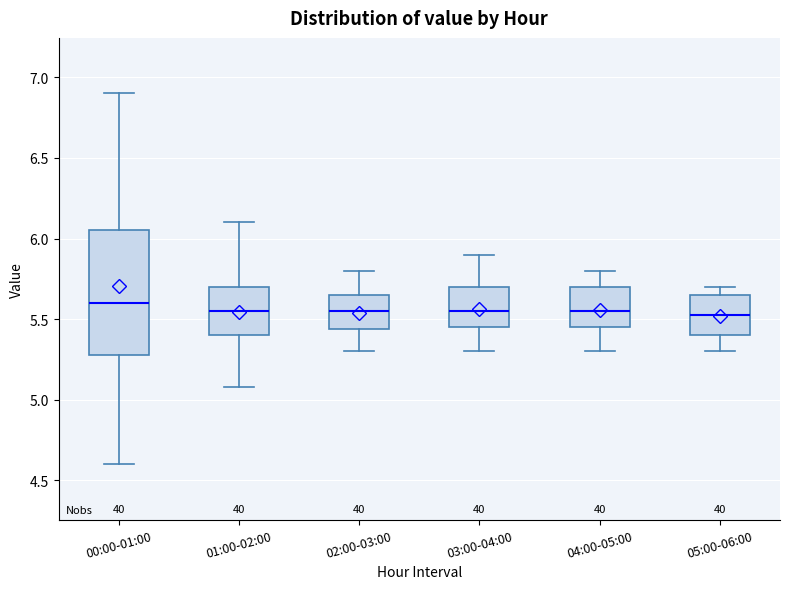

Reading left to right, transcribe this box plot: for each box, give where its median line is, the range the box spans, and where its two whiskers end, as read against the y-axis. The values are not printed on the chart, so give them approximately, as read against the axis.

00:00-01:00: median 5.60, box 5.30 to 6.05, whiskers 4.60 to 6.90
01:00-02:00: median 5.55, box 5.40 to 5.70, whiskers 5.10 to 6.10
02:00-03:00: median 5.55, box 5.45 to 5.65, whiskers 5.30 to 5.80
03:00-04:00: median 5.55, box 5.45 to 5.70, whiskers 5.30 to 5.90
04:00-05:00: median 5.55, box 5.45 to 5.70, whiskers 5.30 to 5.80
05:00-06:00: median 5.55, box 5.40 to 5.65, whiskers 5.30 to 5.70